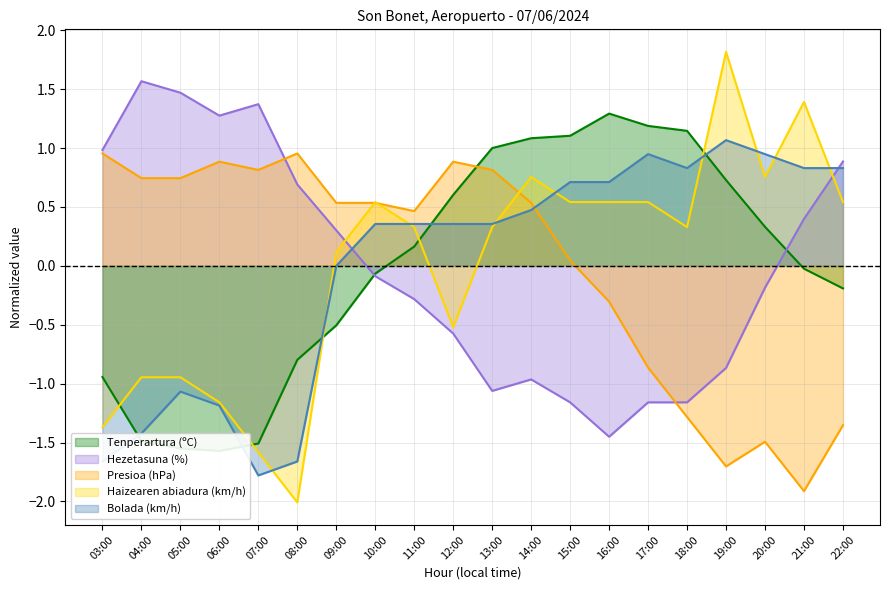

What is the spread (max minus min) of values at 08:00?

3.0